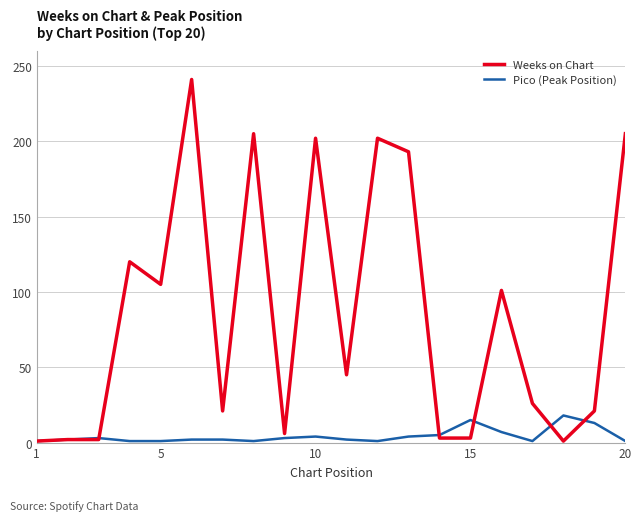

Which series has the largest total across all categories?

Weeks on Chart